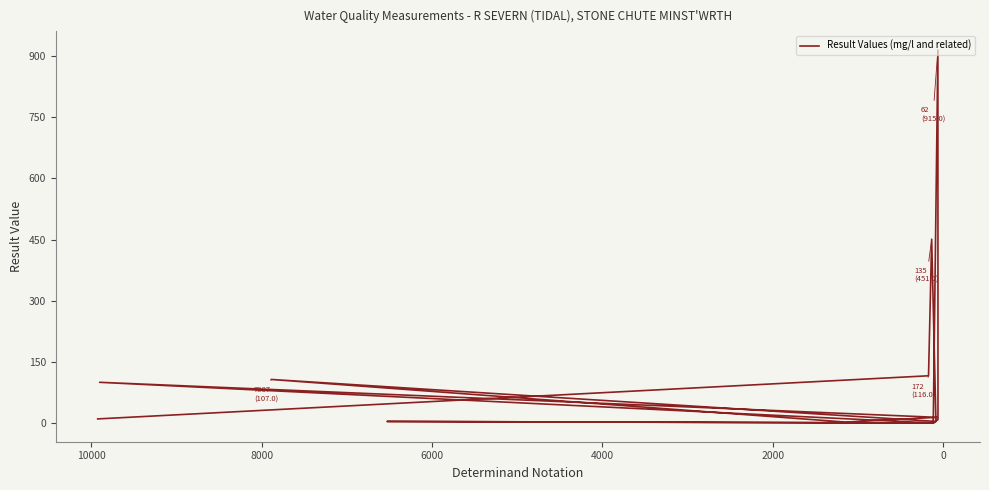

Reading left to right, extract all data points from this chart.

10.2	116.0	451.0	4.0	107.0	3.0	2.0	14.1	100.0	0.0	8.7	915.0	7.6	7.5	0.1	0.0	4.0	0.4